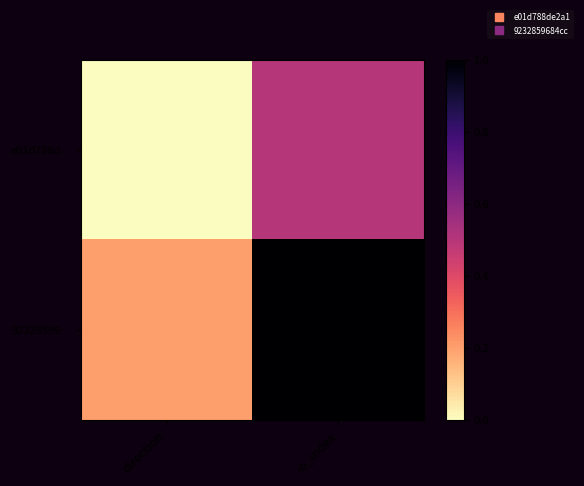

Reading right to left, what are all the values shown in this chart?

e01d788d…: io_index=0.5	direction=0.0
92328596…: io_index=1.0	direction=0.2